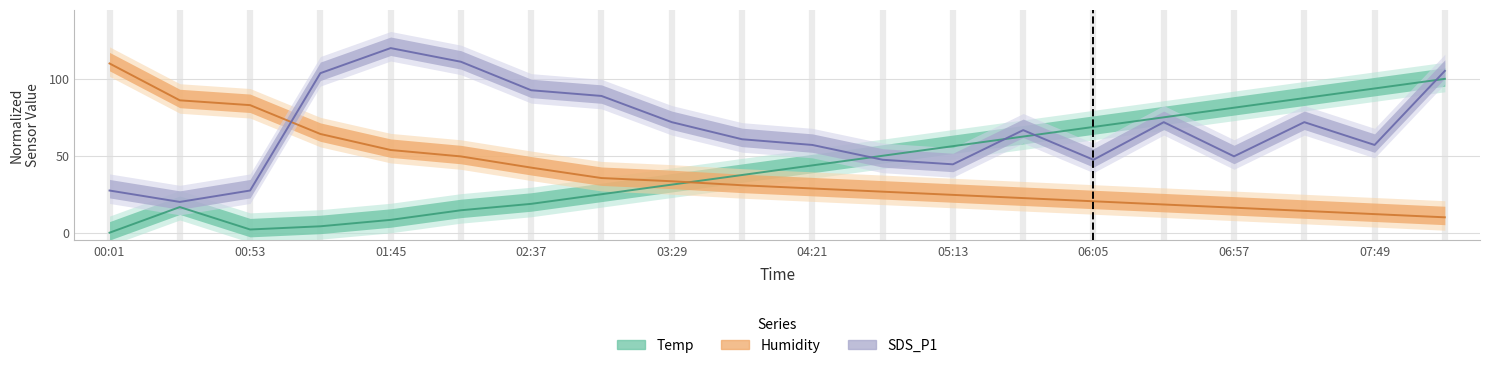

Reading left to right, transcribe all the data shown in this chart.

Temp: 00:01=0.0	00:27=16.7	00:53=2.1	01:19=4.2	01:45=8.3	02:11=14.6	02:37=18.7	03:03=25.0	03:29=31.2	03:55=37.5	04:21=43.7	04:47=50.0	05:13=56.2	05:39=62.5	06:05=68.7	06:31=75.0	06:57=81.2	07:23=87.5	07:49=93.7	08:15=100.0
Humidity: 00:01=110.0	00:27=86.0	00:53=82.9	01:19=64.2	01:45=53.7	02:11=49.6	02:37=42.3	03:03=35.5	03:29=33.4	03:55=30.8	04:21=28.7	04:47=26.7	05:13=24.6	05:39=22.5	06:05=20.4	06:31=18.3	06:57=16.2	07:23=14.2	07:49=12.1	08:15=10.0
SDS_P1: 00:01=27.4	00:27=20.0	00:53=27.4	01:19=103.7	01:45=120.0	02:11=111.1	02:37=92.6	03:03=88.9	03:29=71.9	03:55=60.7	04:21=57.0	04:47=47.4	05:13=44.4	05:39=66.7	06:05=47.4	06:31=71.9	06:57=49.6	07:23=71.9	07:49=57.0	08:15=105.2